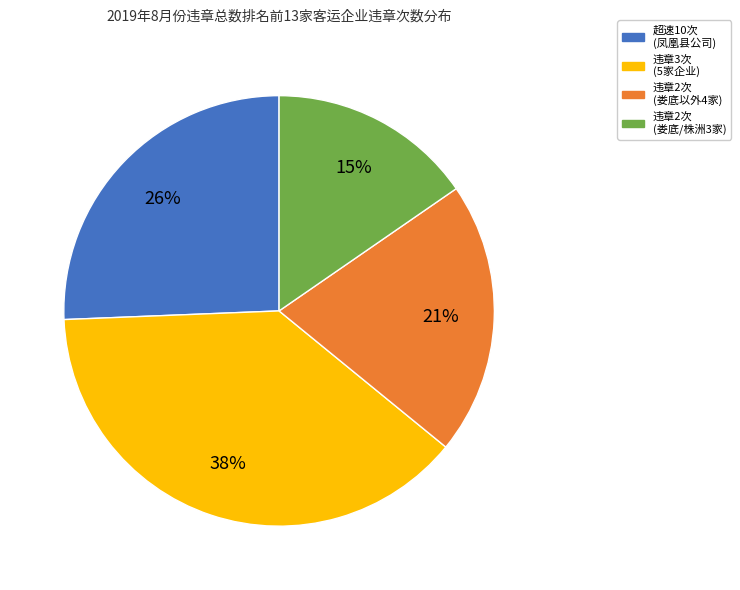

To the nearest percent, what is the difference between the largest and smallest slice percentages?

23%